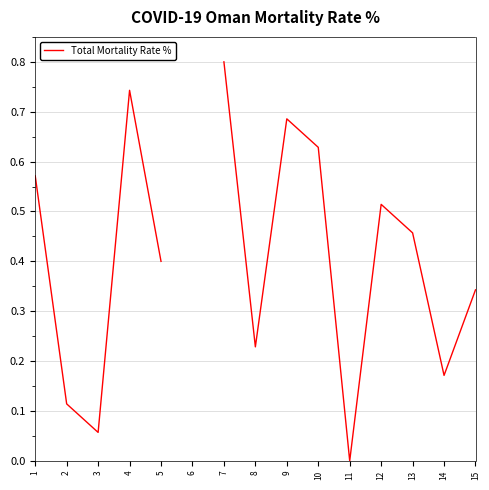

The value at 9 is 0.7. True or false?

True